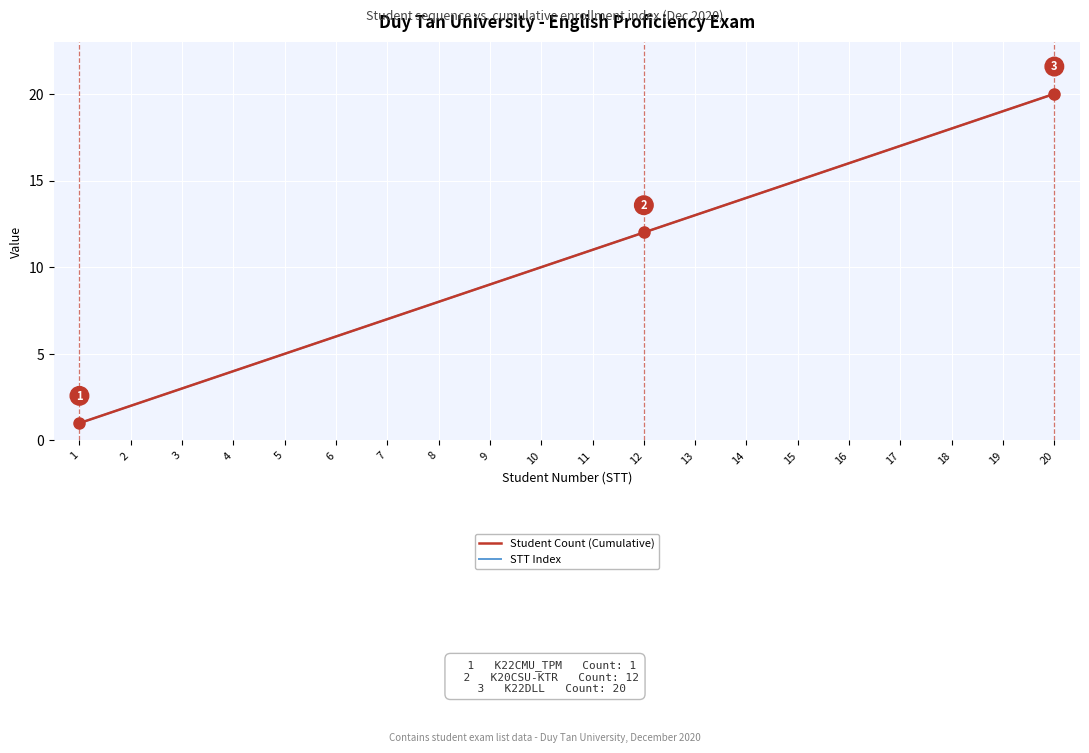

Does the chart have visible grid lines?

Yes